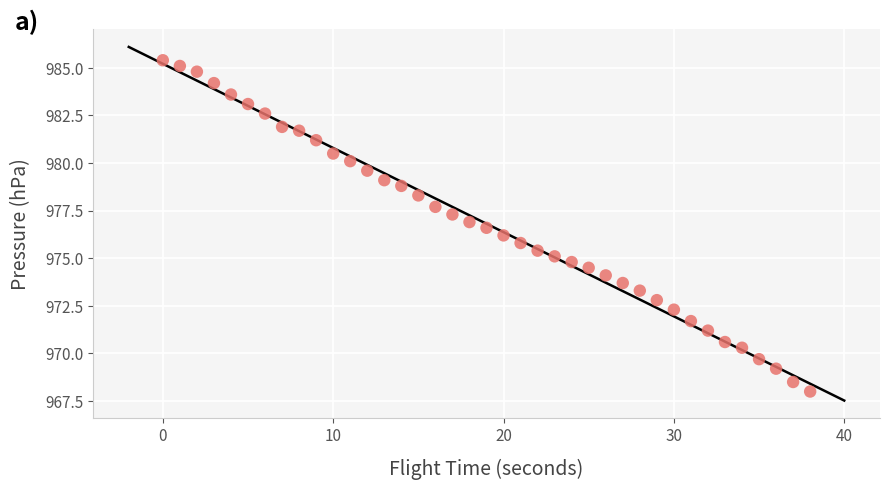

What is the range of Y values (max minus min)?

17.4